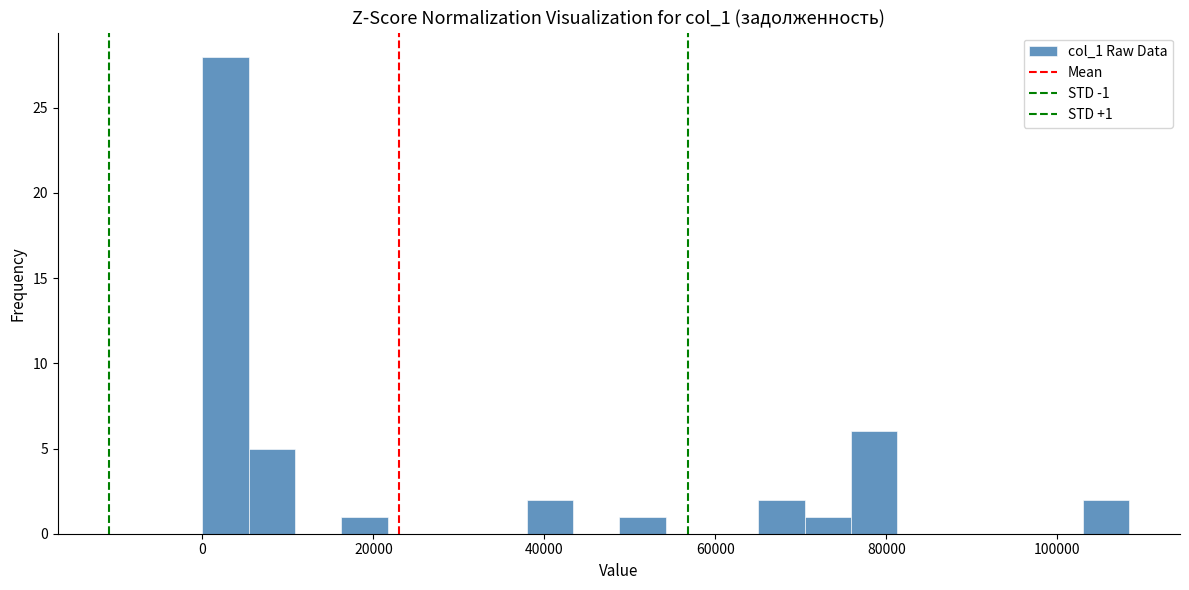

Read against the x-axis, roughly where is the centre of the tallest bar?

2000